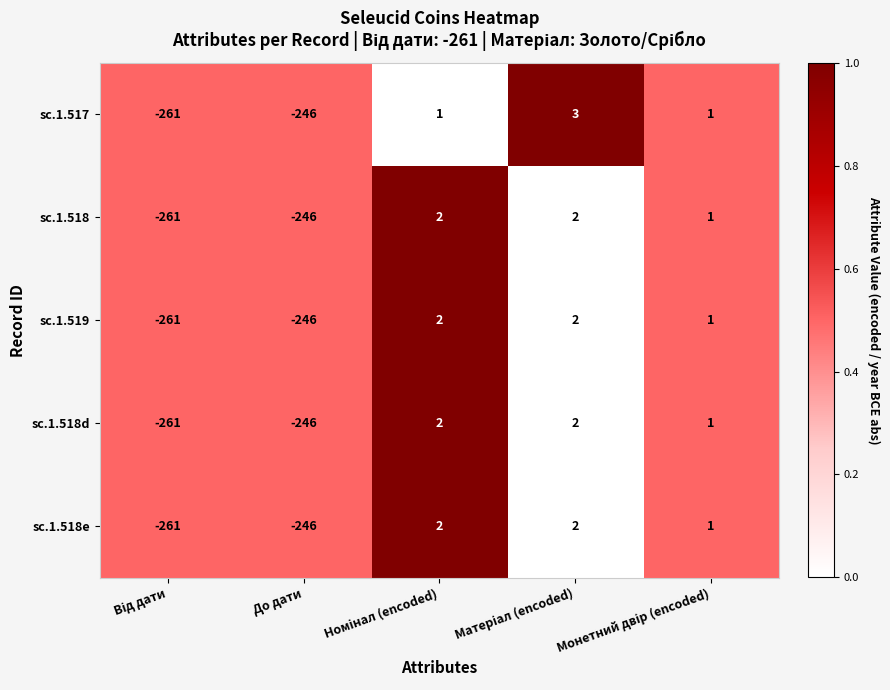

What is the smallest value displayed?

-261